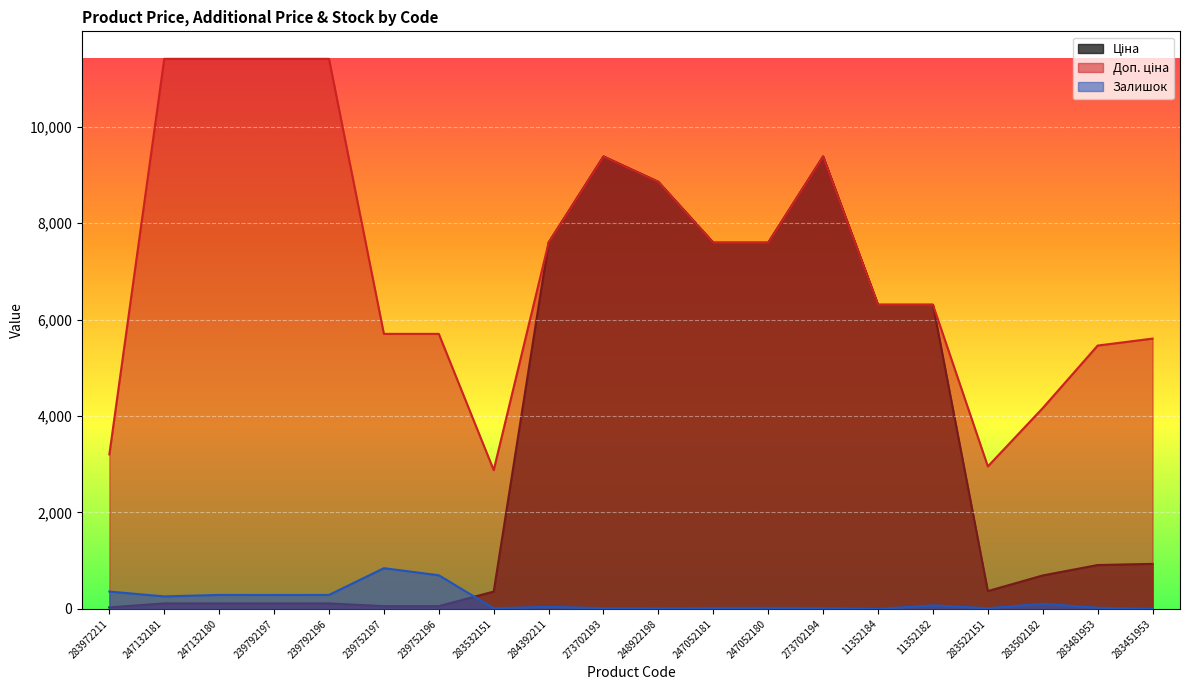

True or false: Доп. ціна has a value of 12118.0 at 247052180.

False